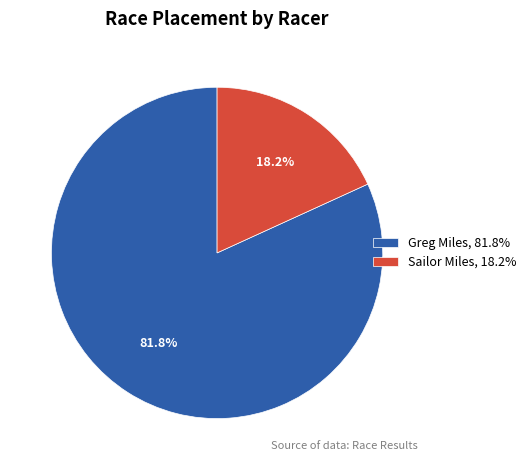

What is the ratio of the value at Greg Miles to the value at Sailor Miles?

4.5